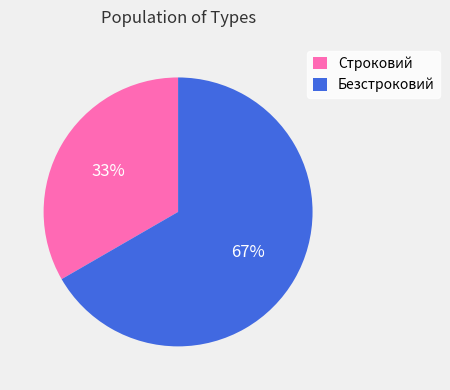

Is it true that Строковий is 28% of the pie?

False